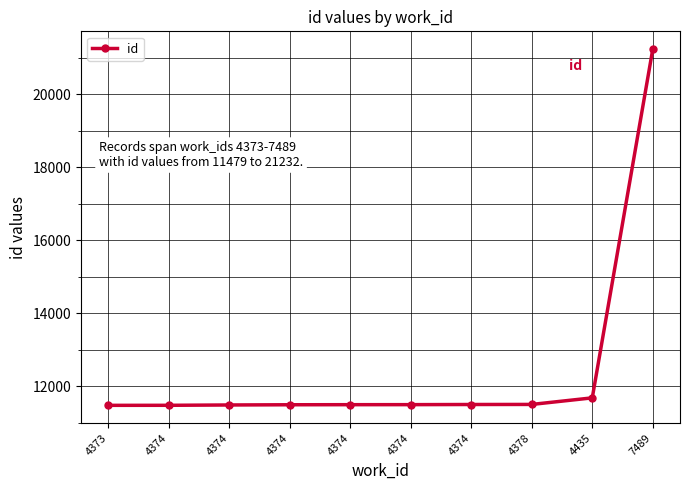

Does the chart have visible grid lines?

Yes